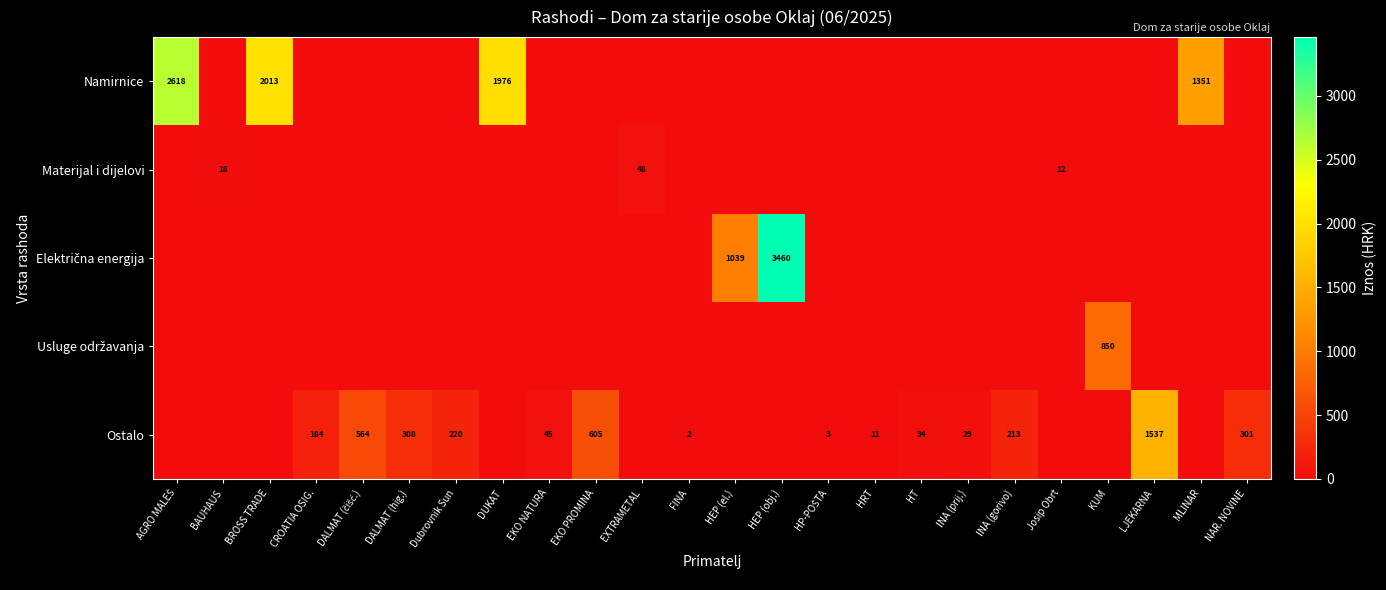

The Usluge održavanja series shows 443.7 at DALMAT (hig.). True or false?

False